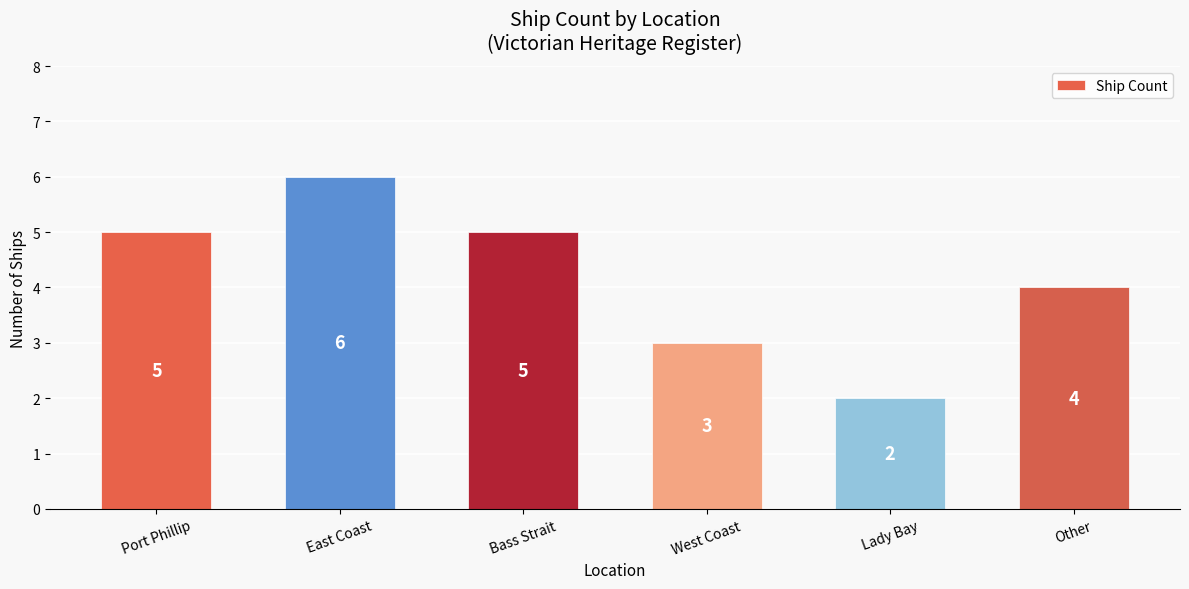

Is it true that the value at Port Phillip is 5?

True